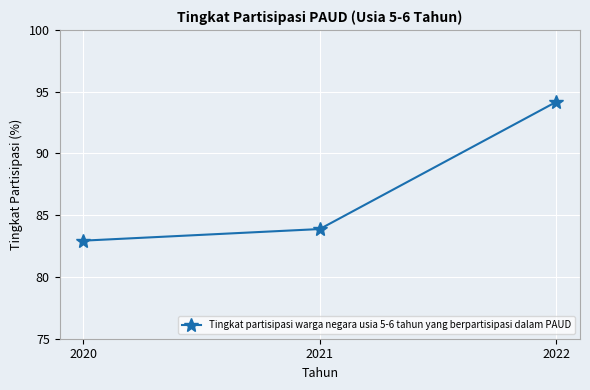

Which category has the highest value across all series?

2022